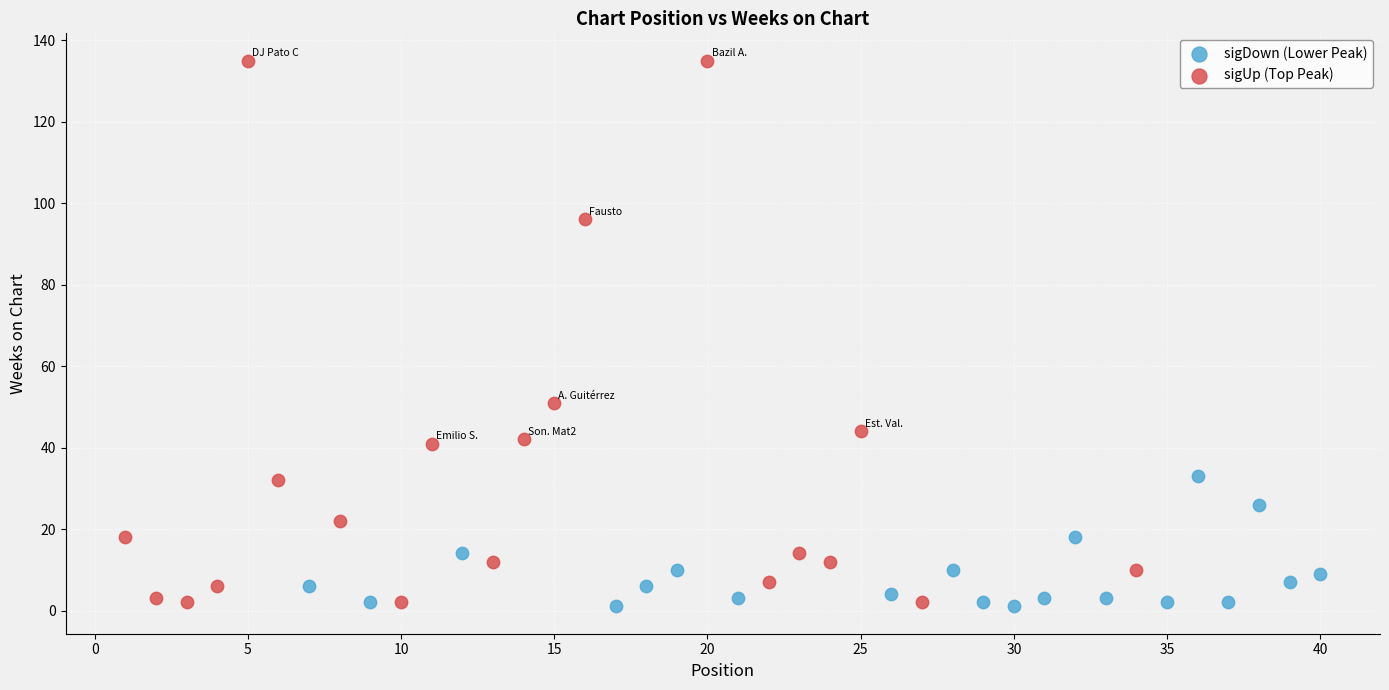

Which series has the widest spread of Y values?

sigUp (Top Peak)